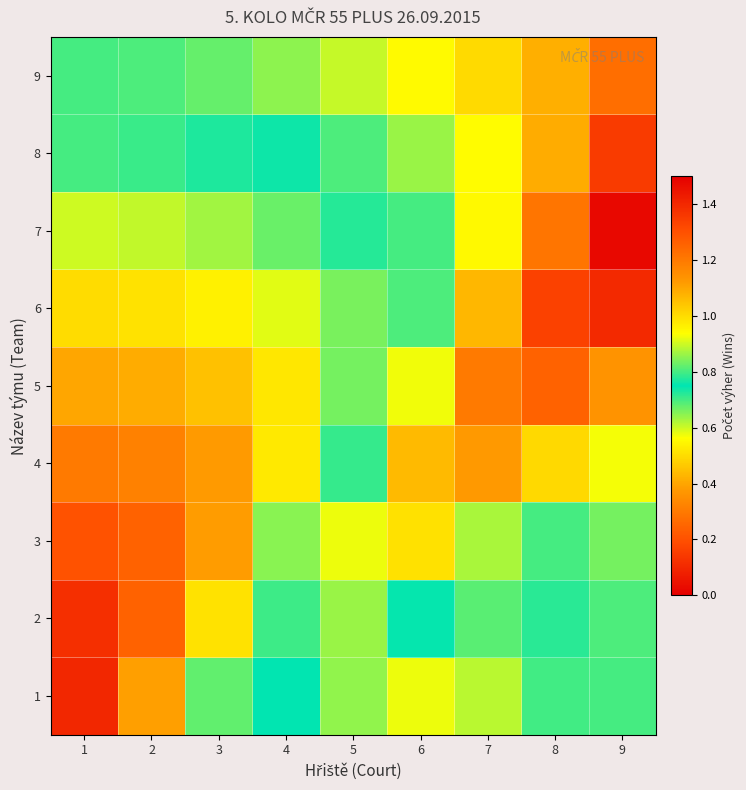

Rank the series at 5 from lowest to highest value.

1, 6, 5, 7, 4, 8, 2, 9, 3